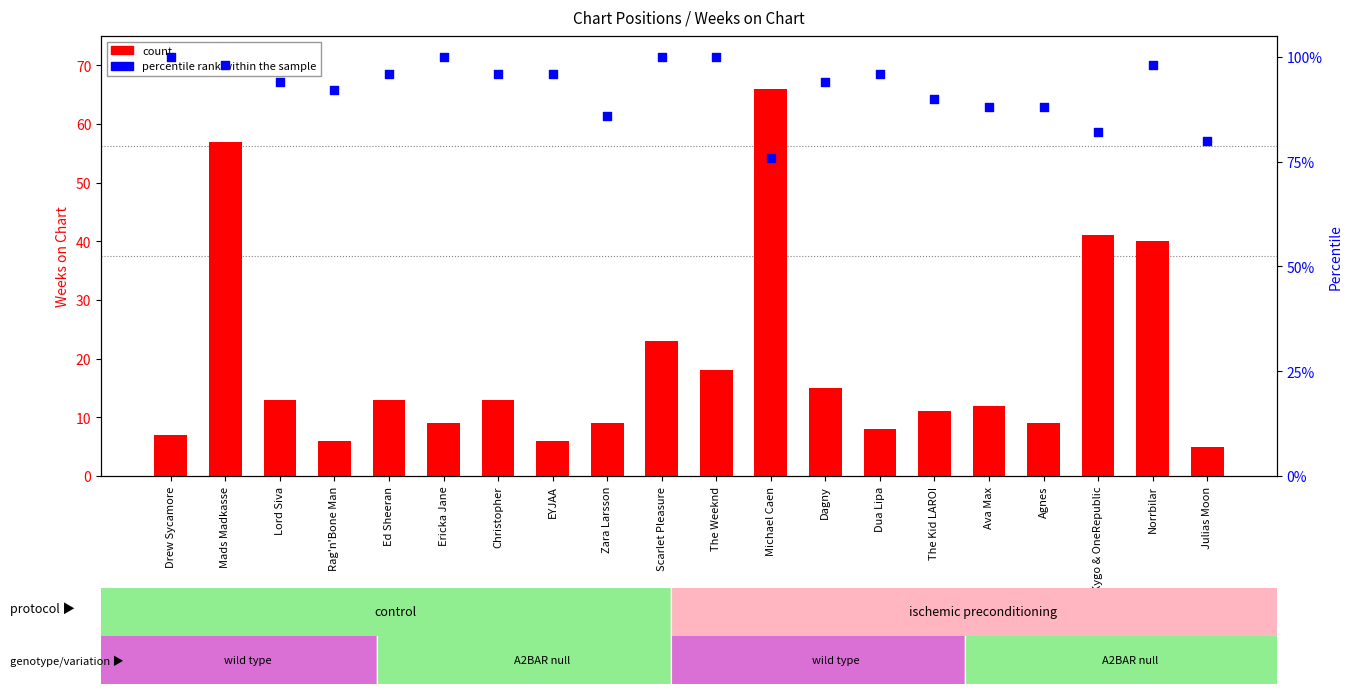

At how many categories does at least one series exceed 23?

20